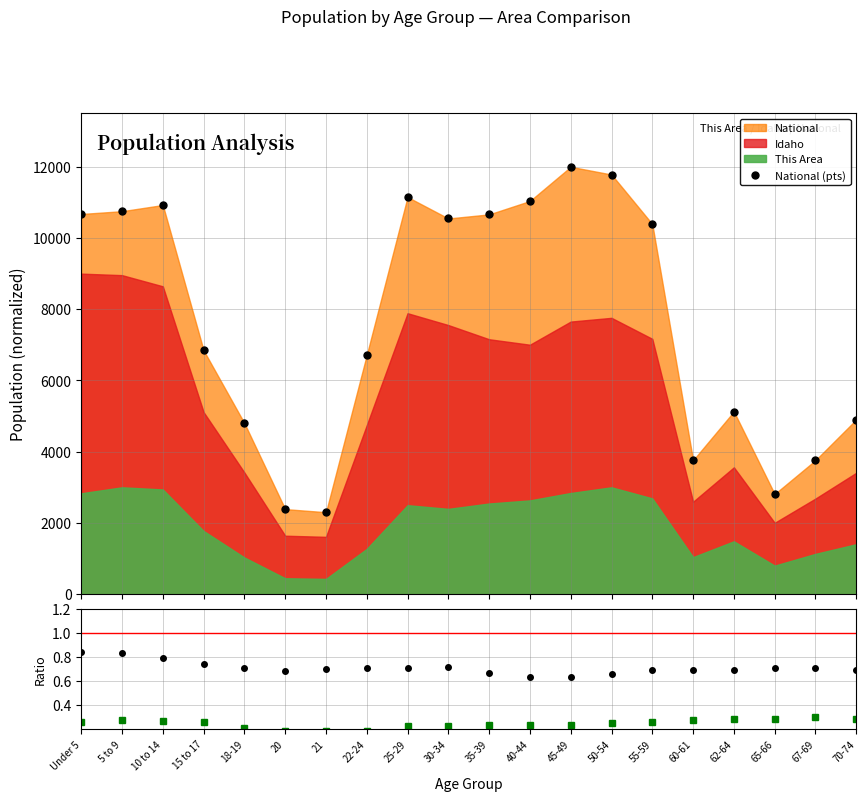

Reading left to right, extract all data points from this chart.

National (pts): Under 5=10675.1	5 to 9=10752.9	10 to 14=10926.5	15 to 17=6845.5	18-19=4801.4	20=2388.1	21=2301.0	22-24=6717.8	25-29=11150.9	30-34=10548.7	35-39=10663.6	40-44=11039.5	45-49=12000.0	50-54=11783.1	55-59=10391.6	60-61=3759.1	62-64=5128.0	65-66=2811.2	67-69=3760.0	70-74=4902.9
Idaho/National: Under 5=0.8	5 to 9=0.8	10 to 14=0.8	15 to 17=0.7	18-19=0.7	20=0.7	21=0.7	22-24=0.7	25-29=0.7	30-34=0.7	35-39=0.7	40-44=0.6	45-49=0.6	50-54=0.7	55-59=0.7	60-61=0.7	62-64=0.7	65-66=0.7	67-69=0.7	70-74=0.7
ThisArea/National: Under 5=0.3	5 to 9=0.3	10 to 14=0.3	15 to 17=0.3	18-19=0.2	20=0.2	21=0.2	22-24=0.2	25-29=0.2	30-34=0.2	35-39=0.2	40-44=0.2	45-49=0.2	50-54=0.3	55-59=0.3	60-61=0.3	62-64=0.3	65-66=0.3	67-69=0.3	70-74=0.3